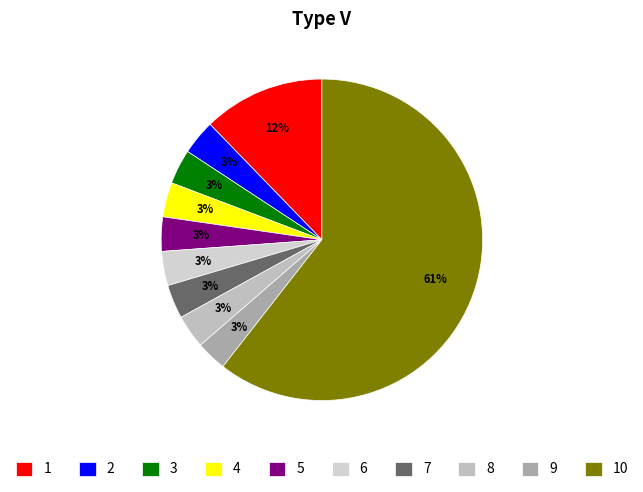

Is there any slice that represents more than half of the pie?

Yes